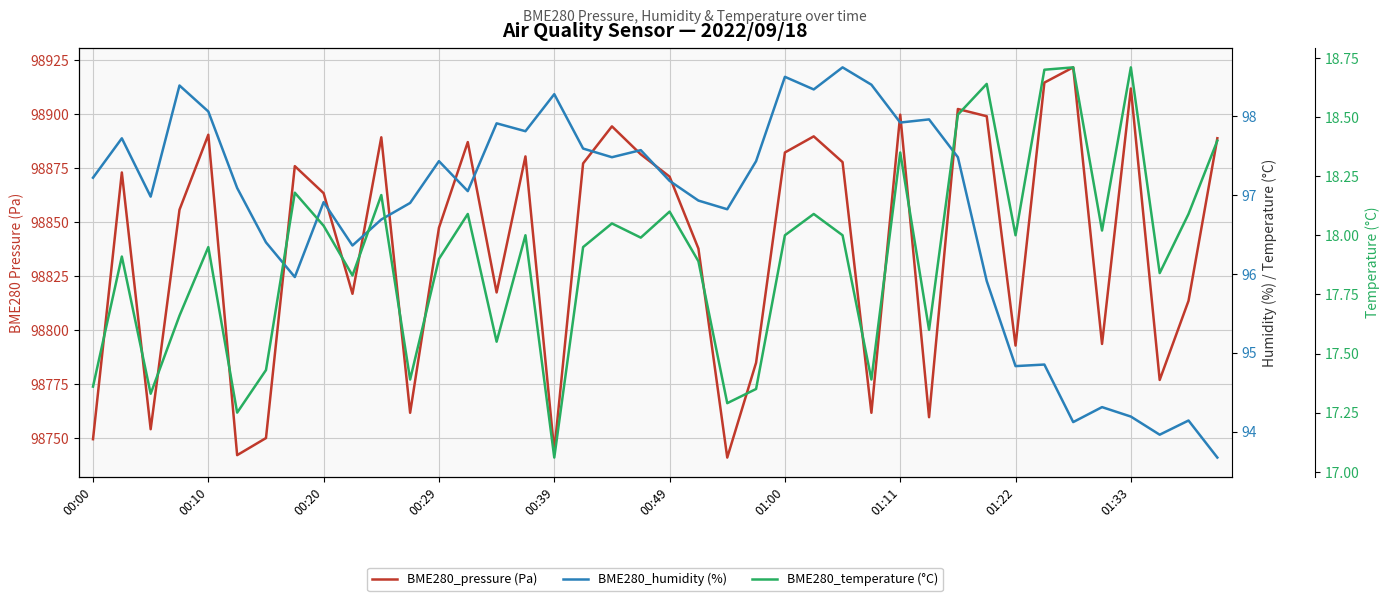

True or false: BME280_pressure (Pa) has a value of 169662.3 at 19.

False